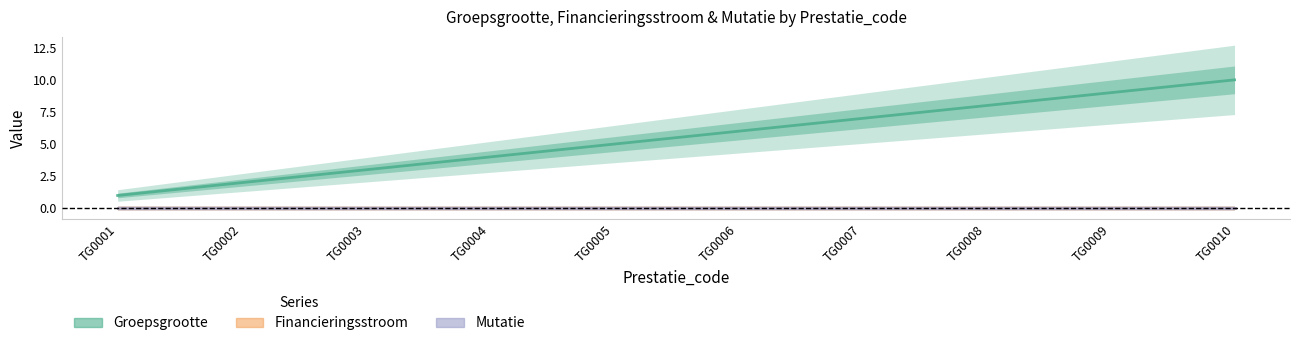

Is the value of Mutatie at TG0006 greater than the value of Financieringsstroom at TG0004?

No